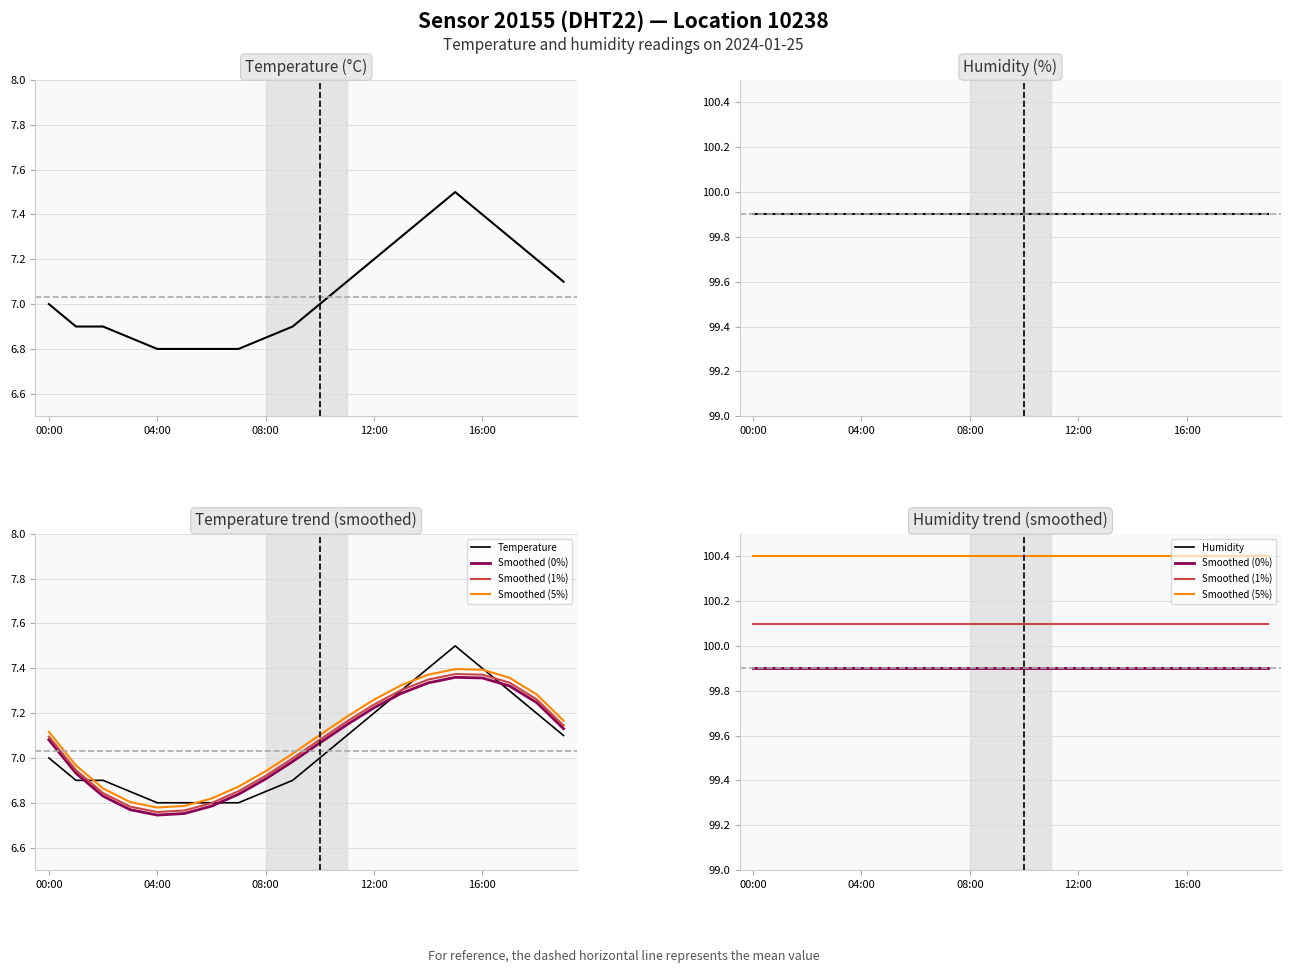

What is the difference between the Temperature values at 19 and 16:00?

0.3